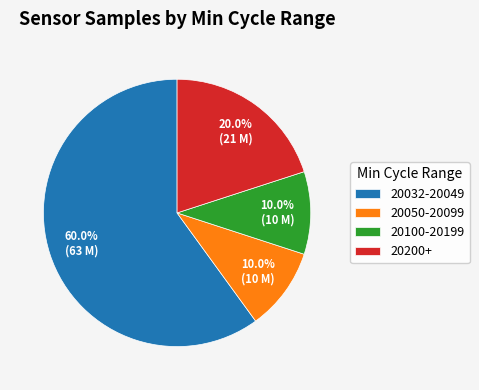

Is there any slice that represents more than half of the pie?

Yes